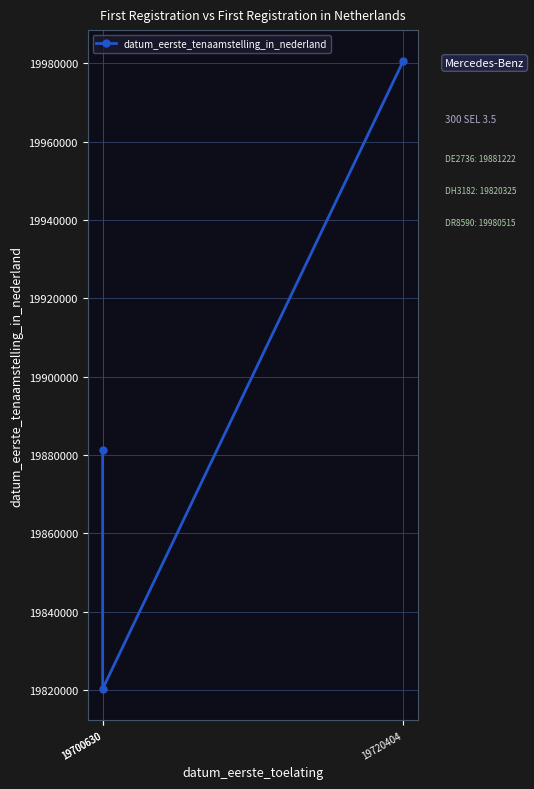

What is the difference between the maximum and minimum values?

160190